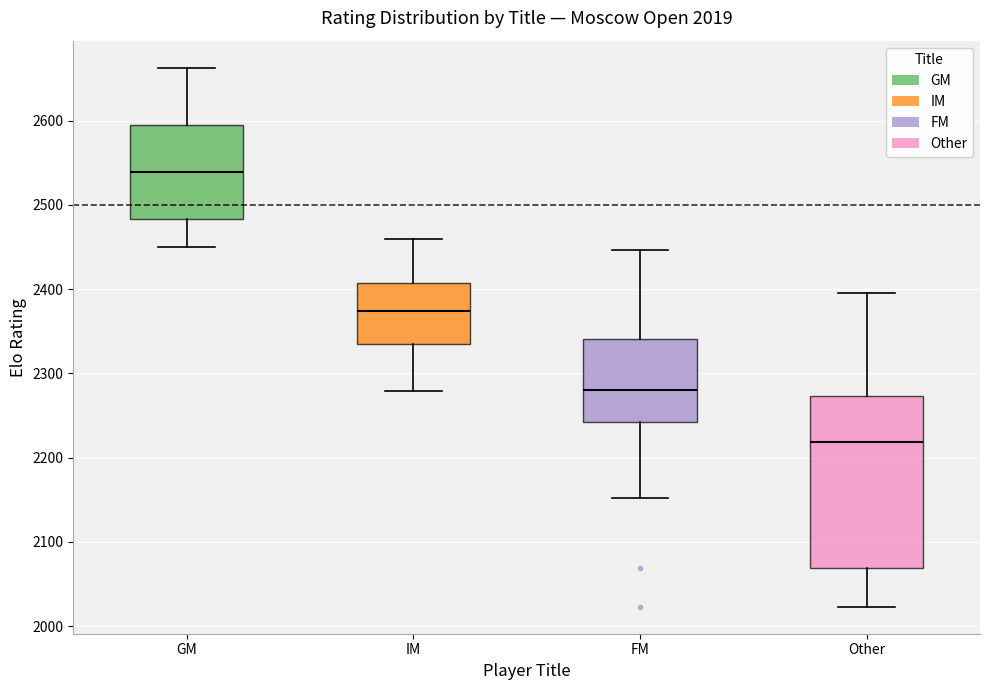

Which box has the lowest median line?

Other